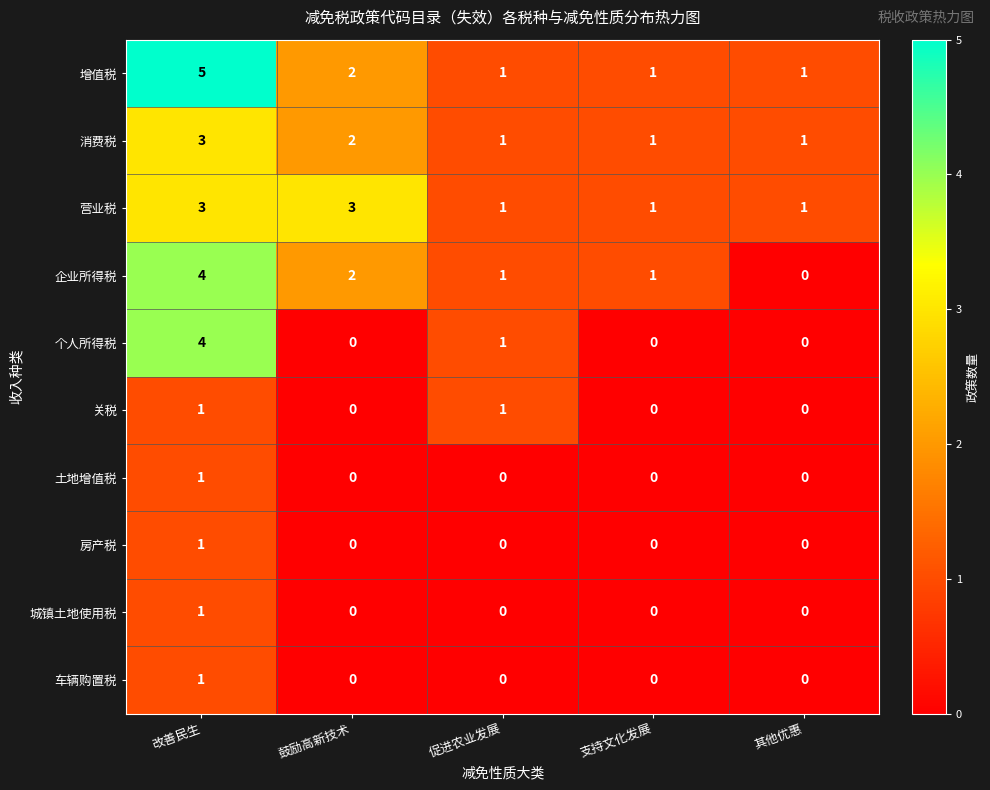

What is the difference between the maximum and minimum values in the 企业所得税 series?

4